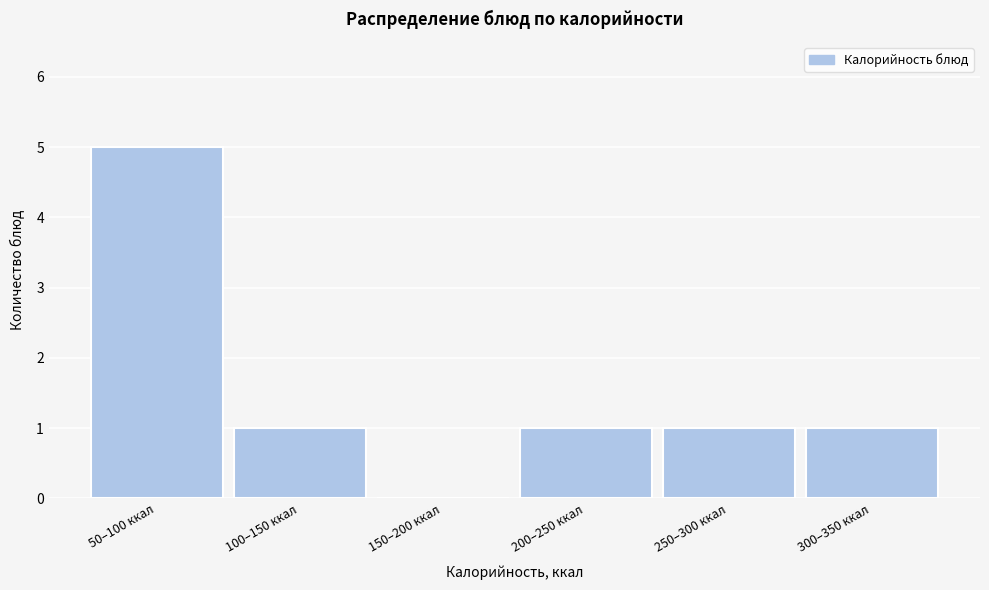

Reading right to left, extract all data points from this chart.

300–350 ккал=1	250–300 ккал=1	200–250 ккал=1	150–200 ккал=0	100–150 ккал=1	50–100 ккал=5